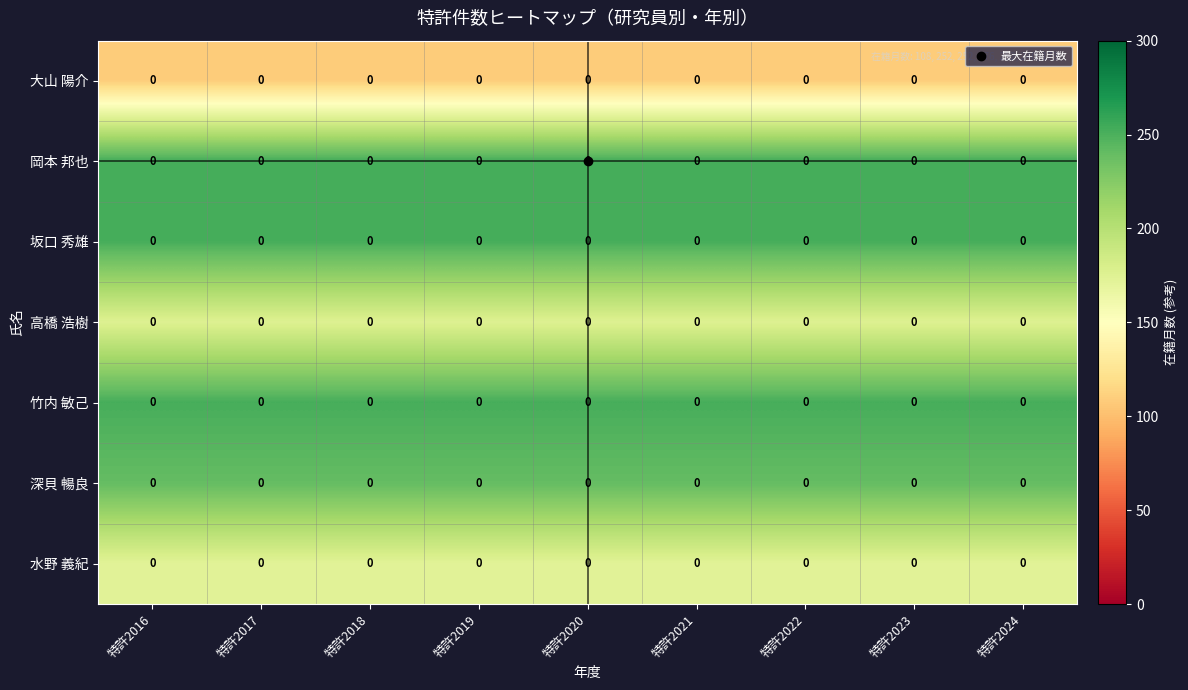

List the series in order of their peak value, highest first.

岡本 邦也, 坂口 秀雄, 竹内 敏己, 深貝 暢良, 高橋 浩樹, 水野 義紀, 大山 陽介